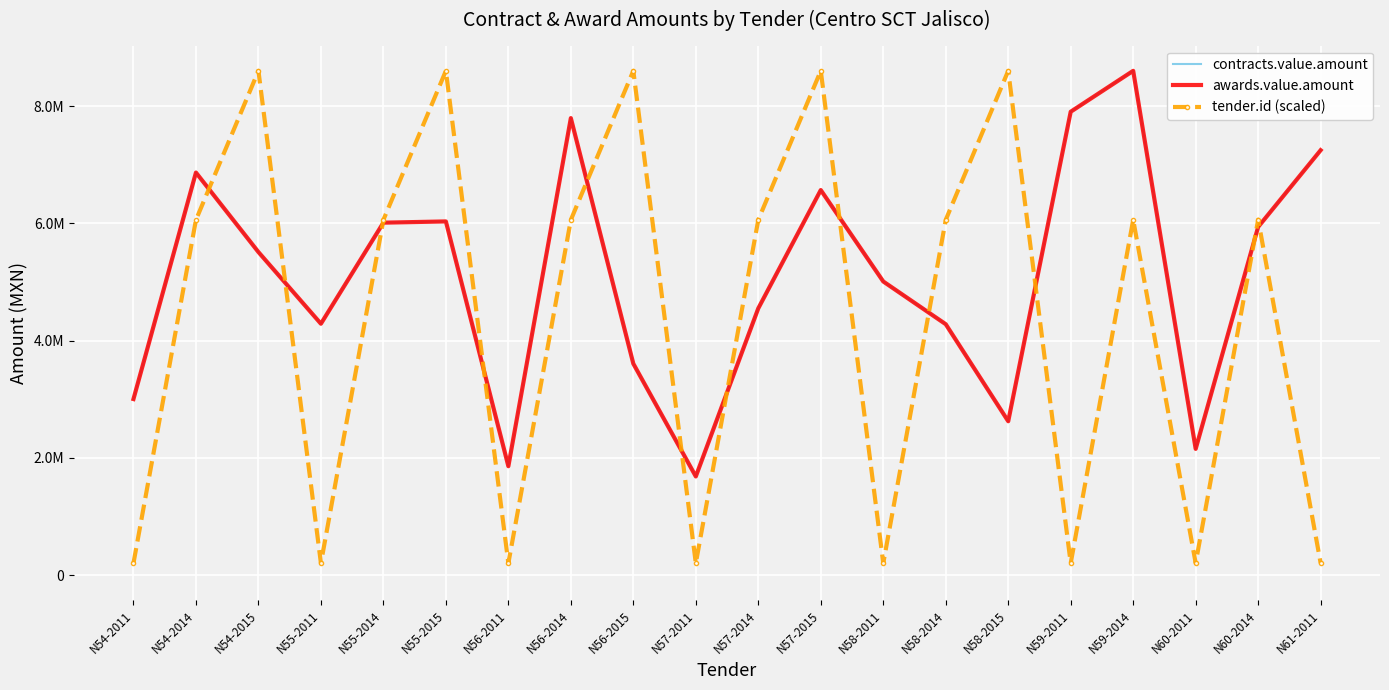

What is the label of the 2nd point from the right?

N60-2014